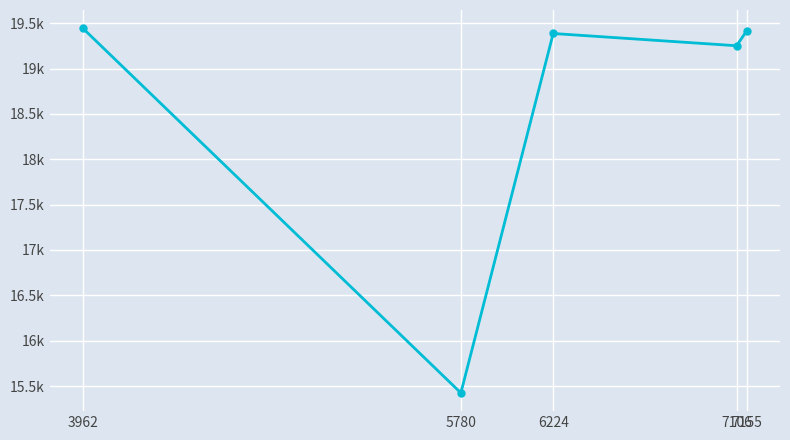

What is the value of the 5th point from the left?

19417